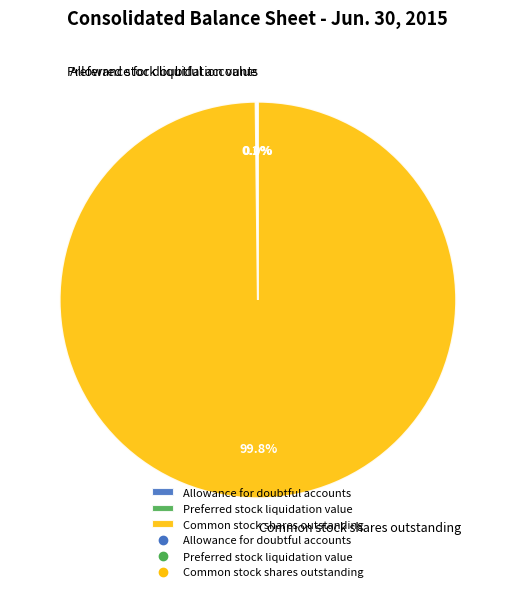

Is Common stock shares outstanding the majority of the pie?

Yes